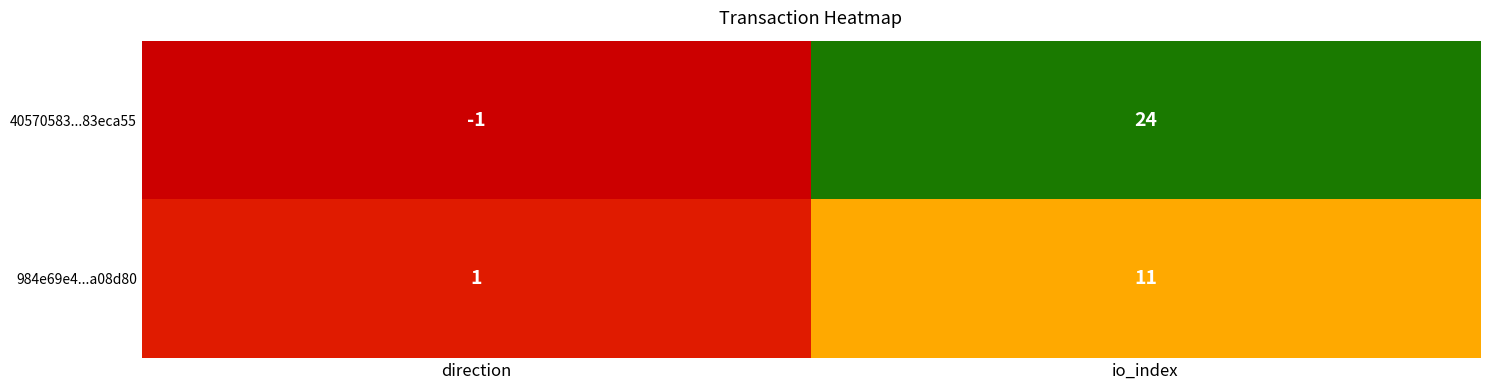

The value of 40570583...83eca55 at io_index is 15. True or false?

False